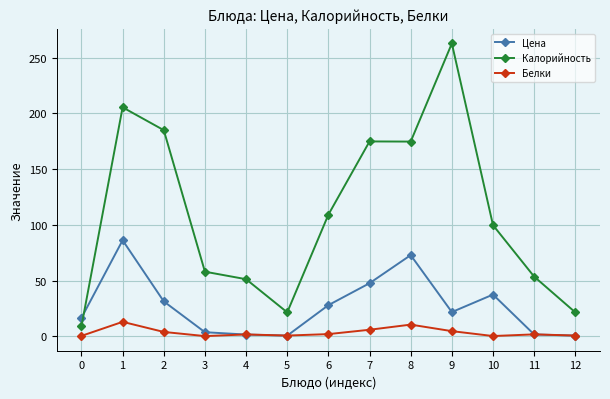

True or false: Белки has more than 2 interior local peaks.

True